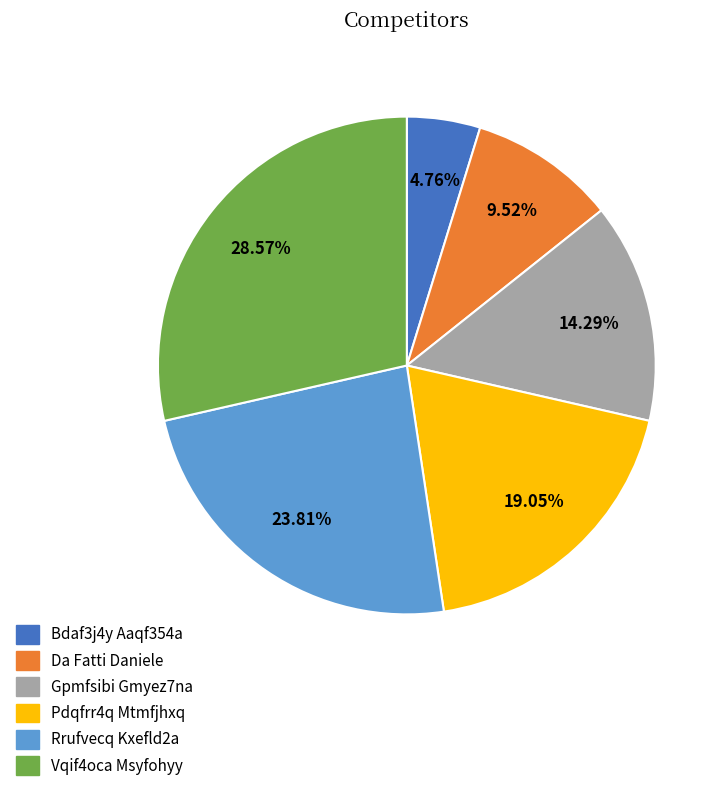

How many slices are in this pie chart?

6